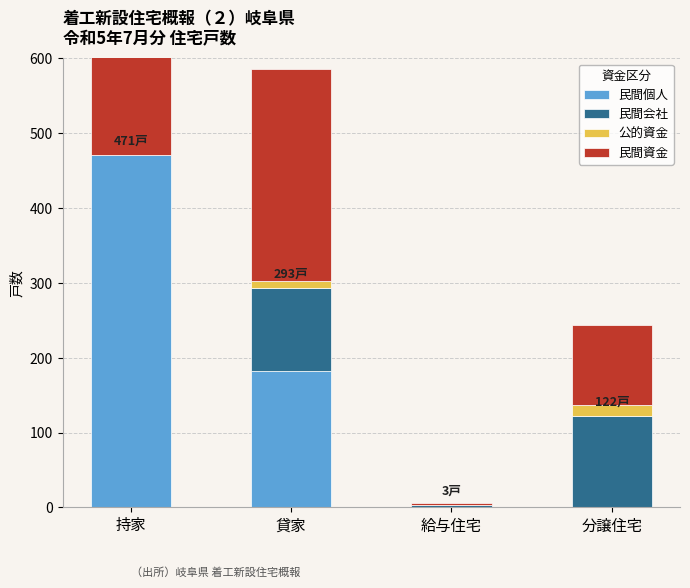

Which series has the widest spread of values?

民間個人